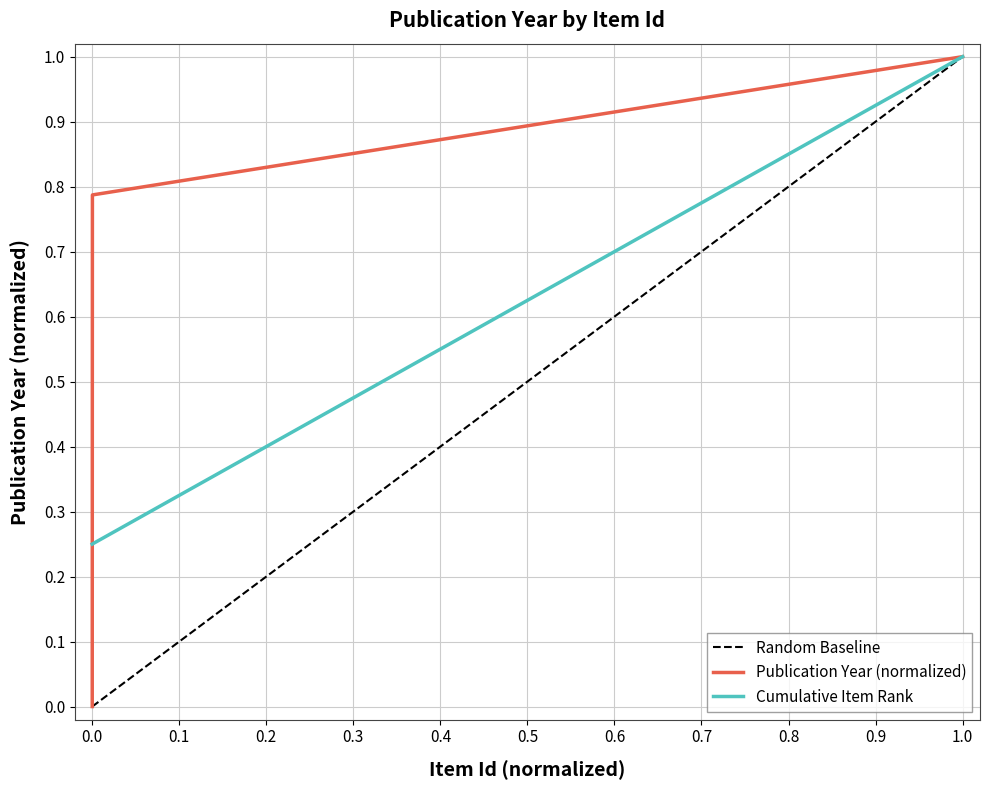

Count the values in the range 0 to 1.

4